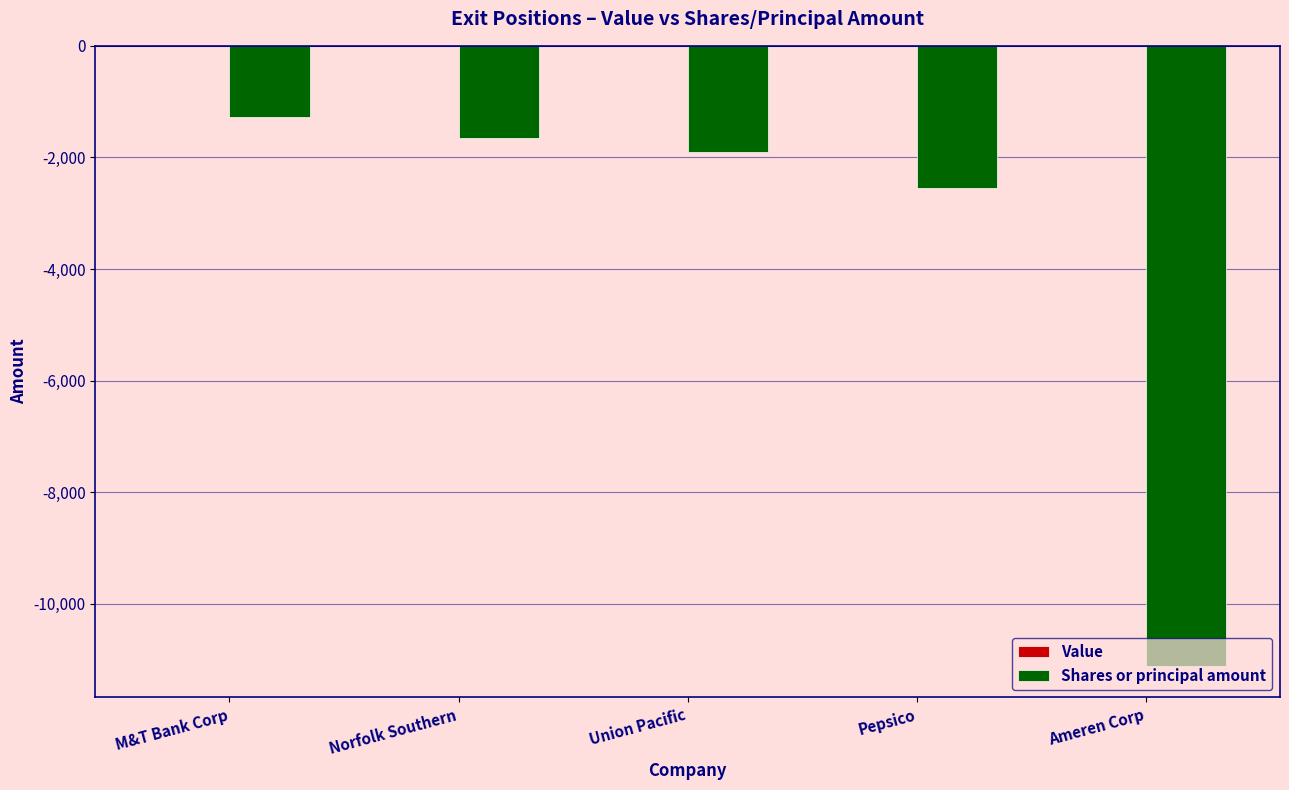

Which label corresponds to the smallest value in the chart?

Ameren Corp